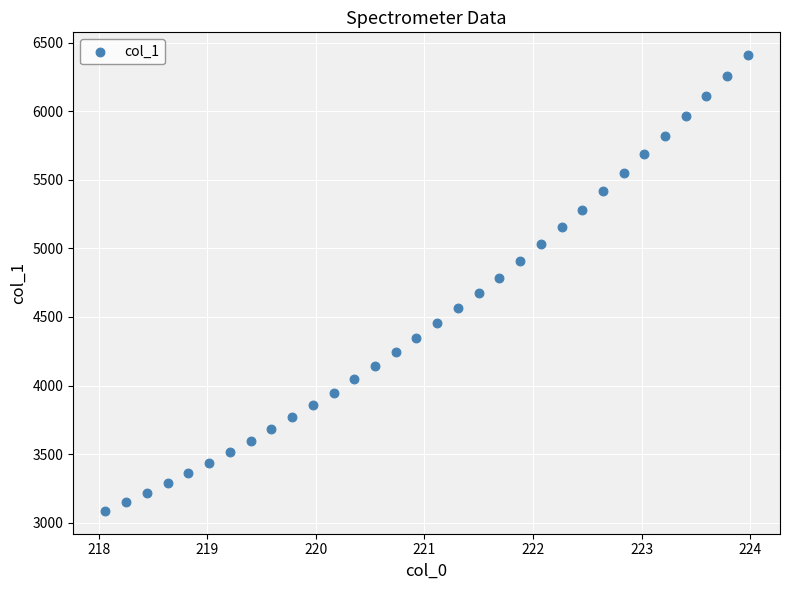

What is the range of Y values (max minus min)?

3322.9